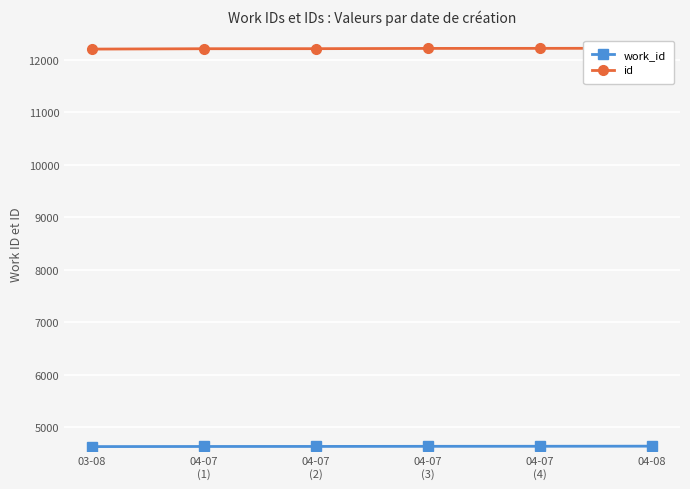

What is the approximate value of work_id at 04-07
(3)?

4640